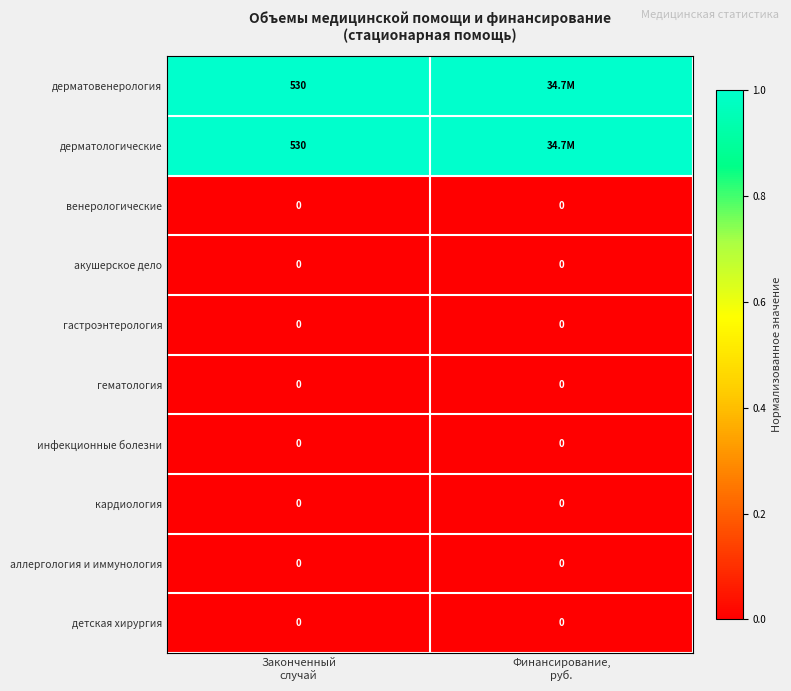

Which series changed the most between Законченный случай and Финансирование, руб.?

дерматовенерология